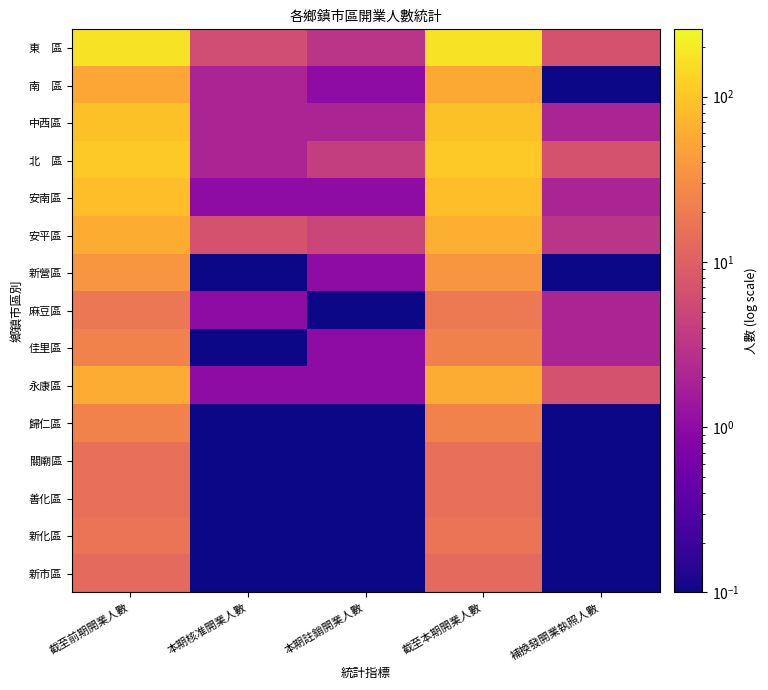

At which category is the sum across all series the highest?

截至本期開業人數